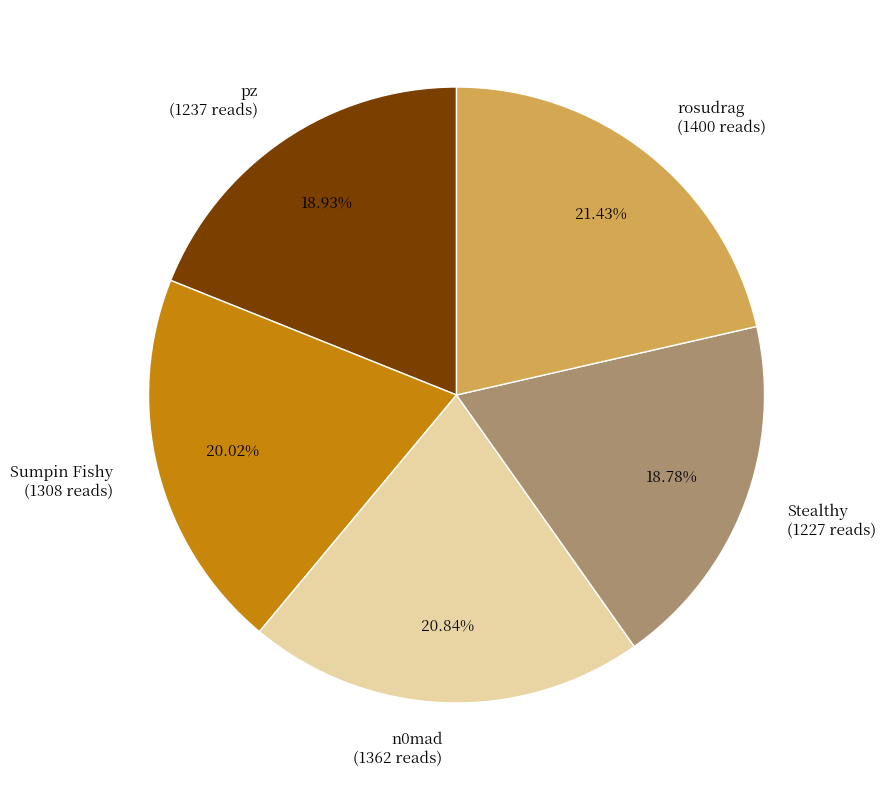

Combined, do Sumpin Fishy and n0mad account for over 50%?

No